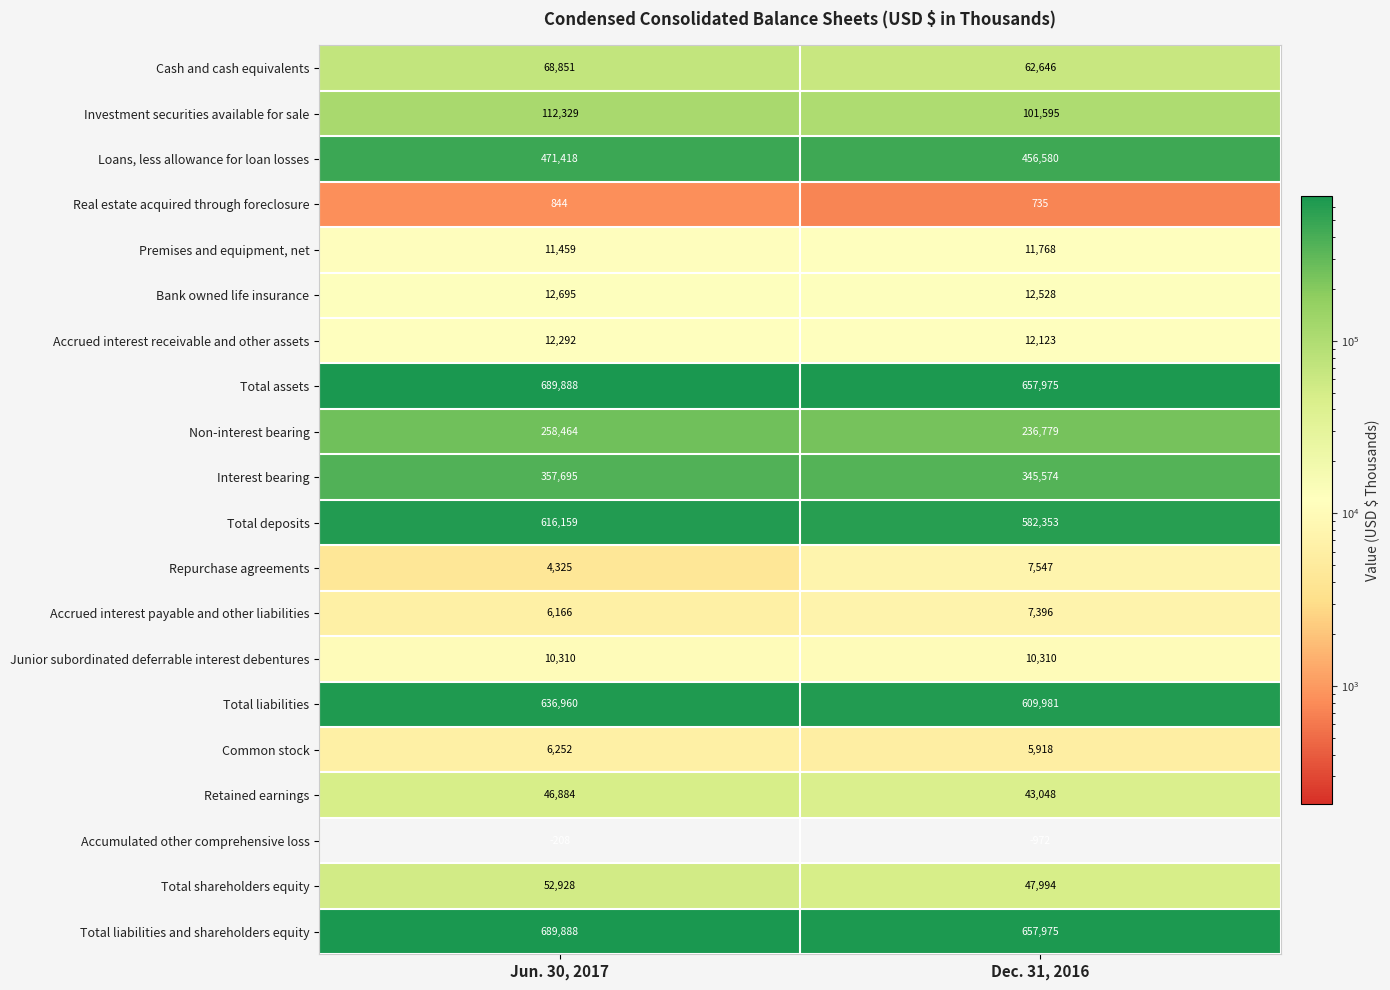

At which label is Cash and cash equivalents closest to 65748?

Dec. 31, 2016